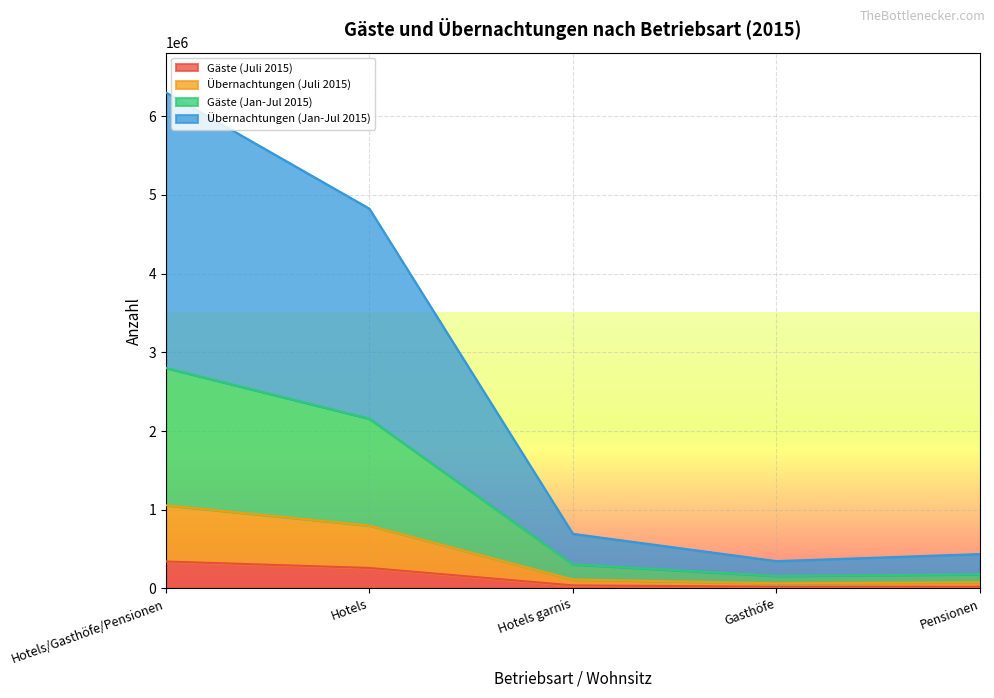

At which category is the sum across all series the highest?

Hotels/Gasthöfe/Pensionen